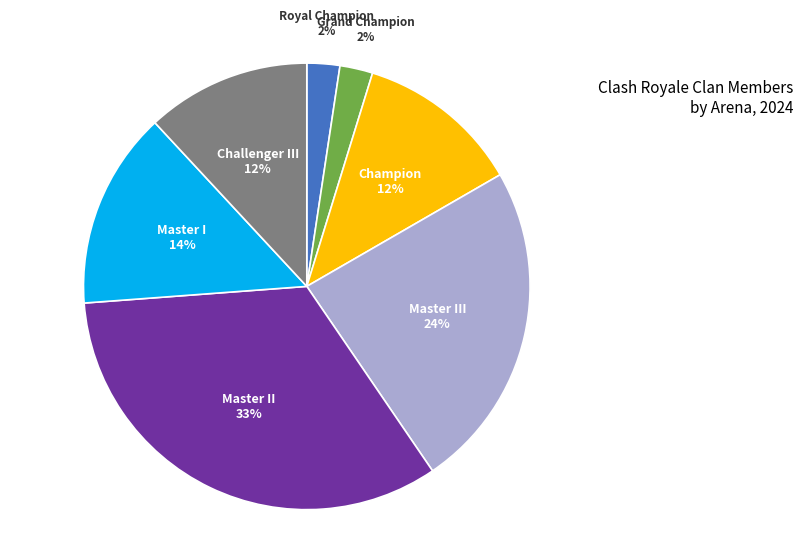

Count the number of slices in the pie.

7